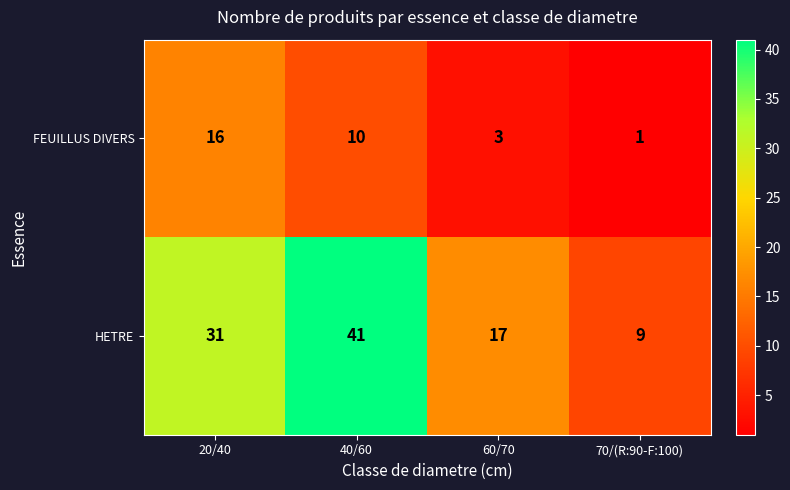

At which label is FEUILLUS DIVERS closest to 8?

40/60